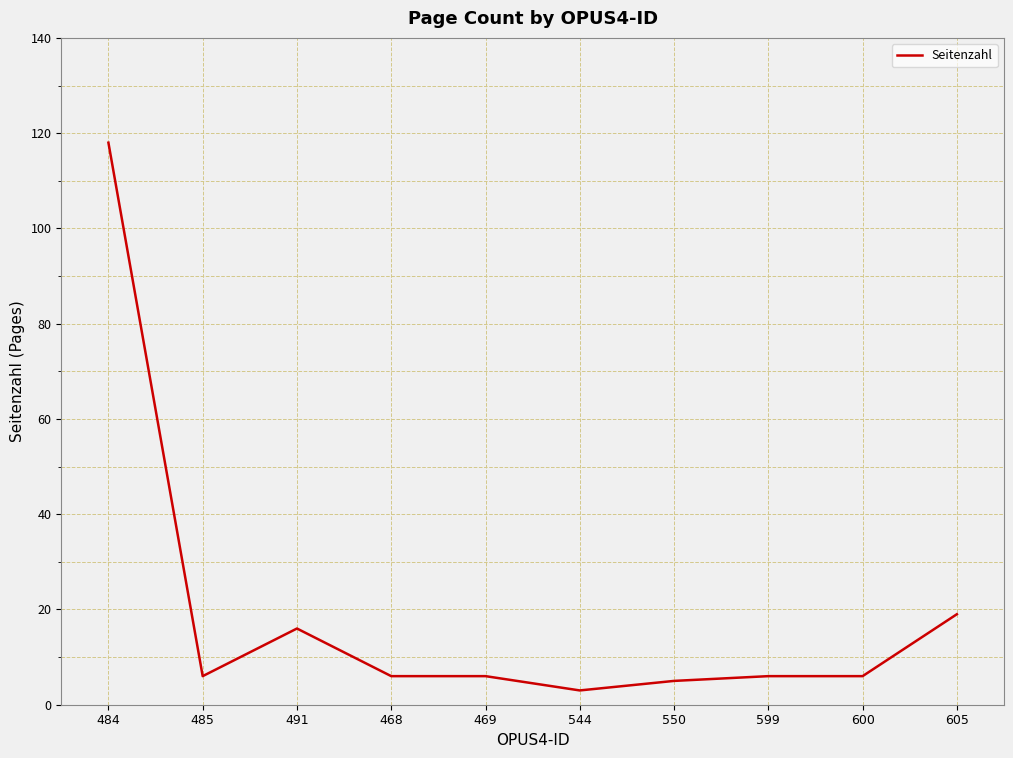

Is this an area chart (filled region under the line)?

No